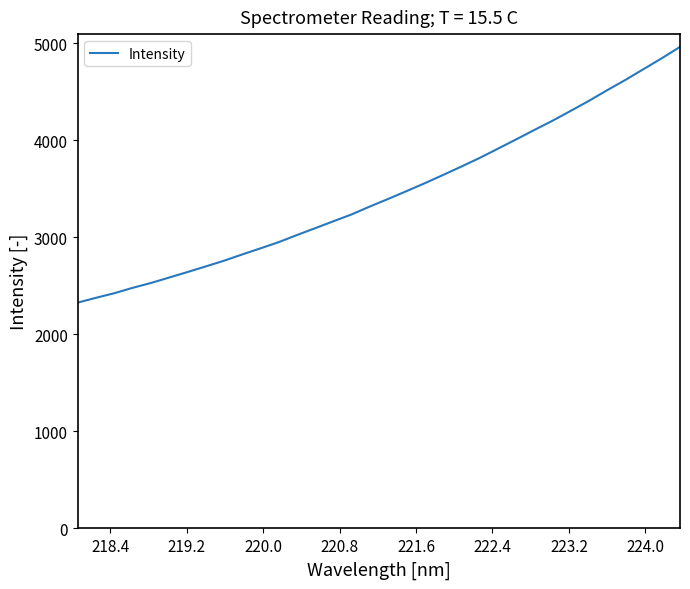

What is the average value?

3457.4